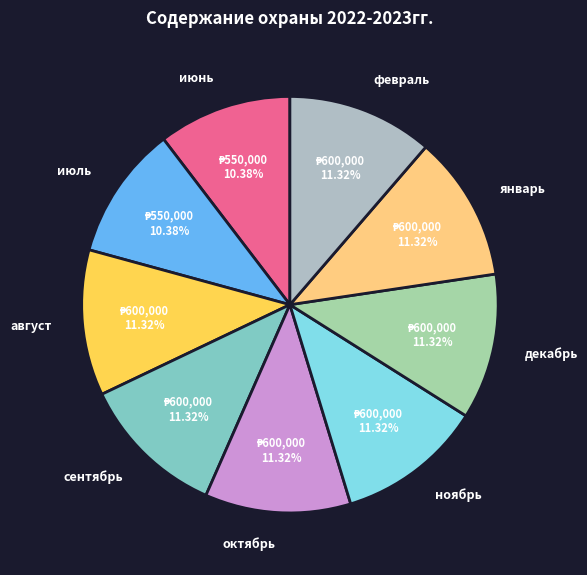

What percentage is the январь slice, to the nearest percent?

11%